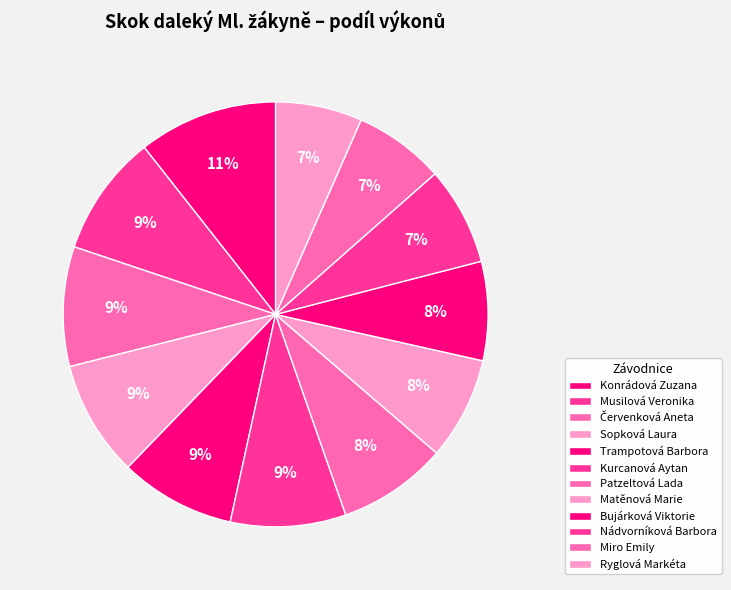

How many segments does this pie chart have?

12